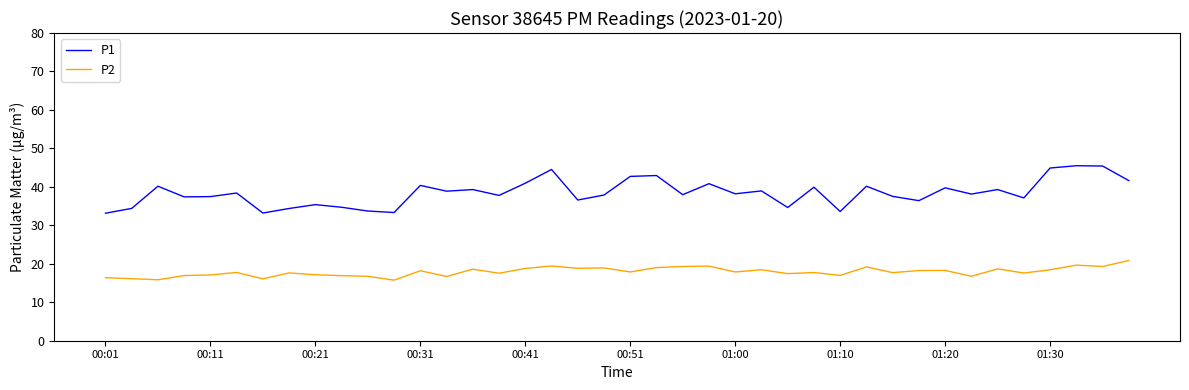

True or false: P1 and P2 cross at least once.

False